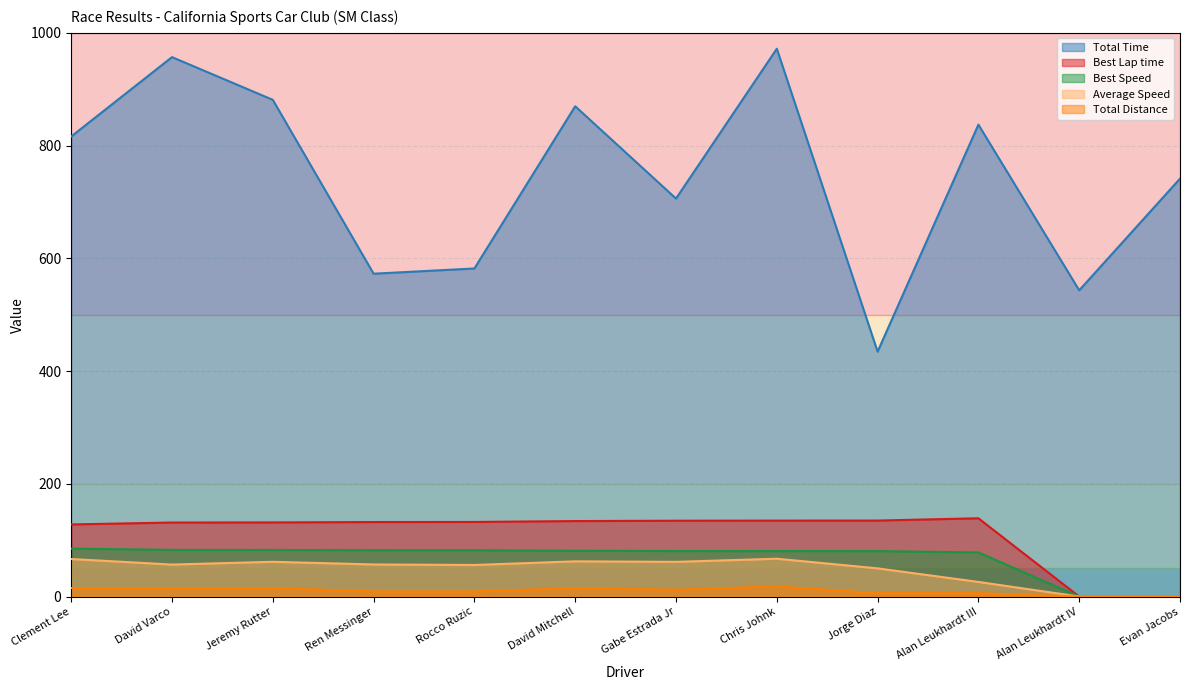

What is the average value of the Best Lap time series?

111.0